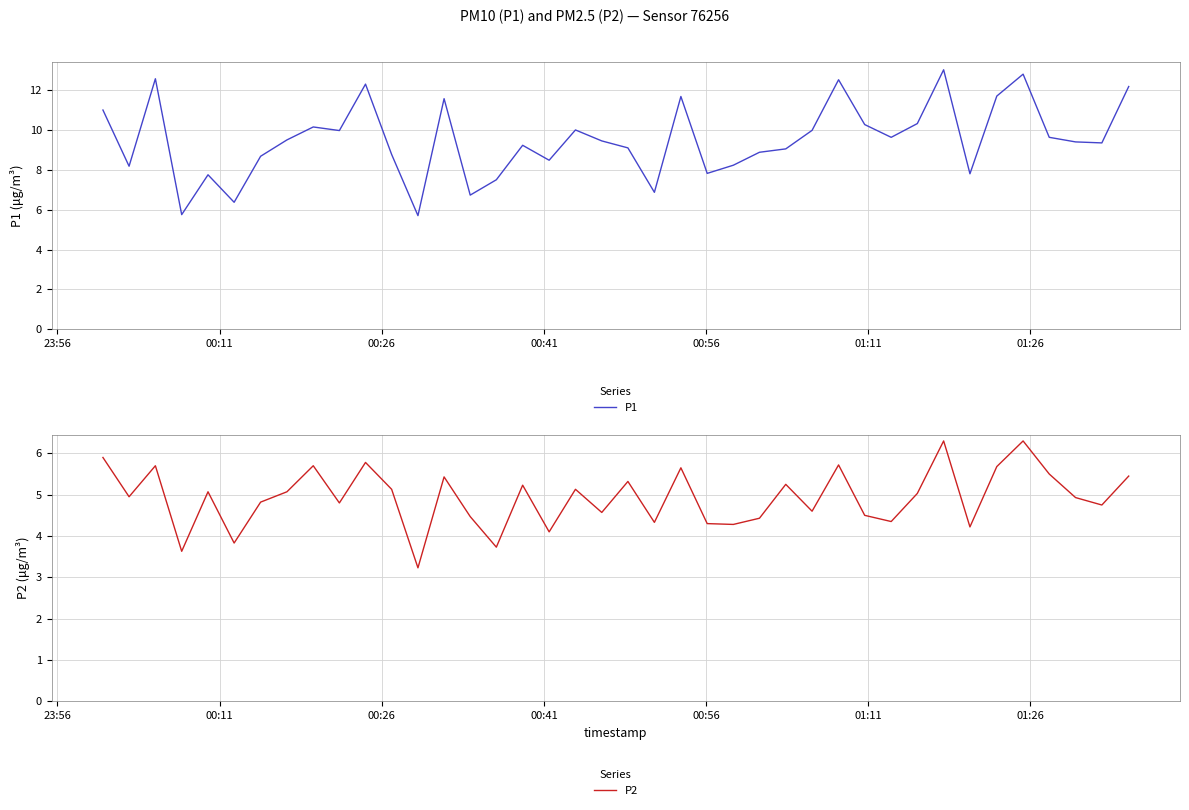

What is the maximum value for P1?

13.0